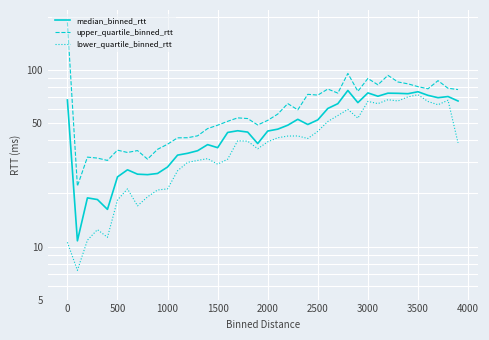

What is the greatest value displayed?

186.6